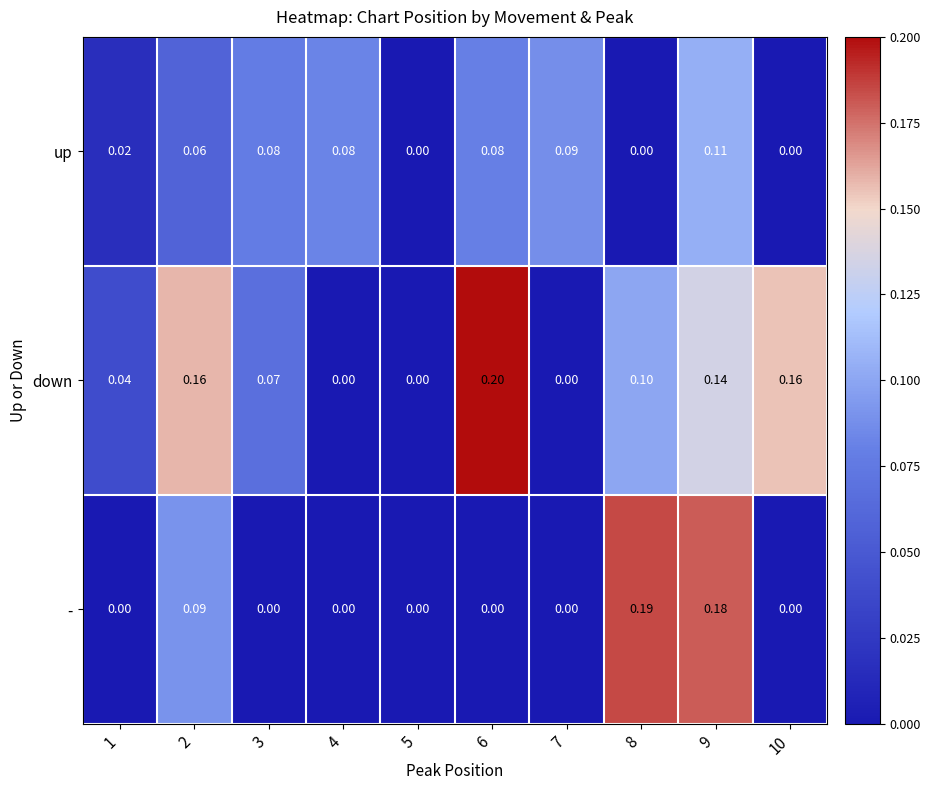

List the series in order of their peak value, lowest first.

up, -, down